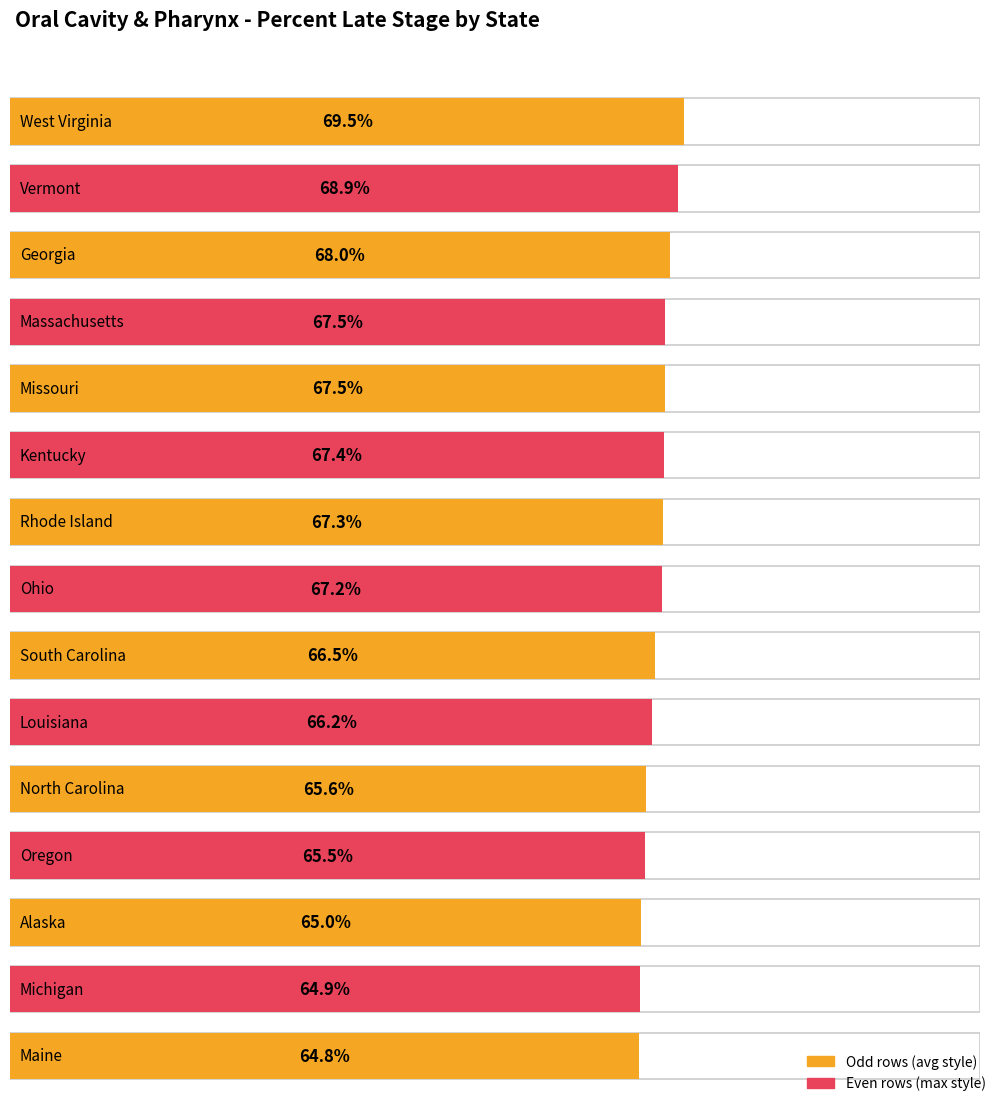

At which label does the data first exceed 67?

West Virginia